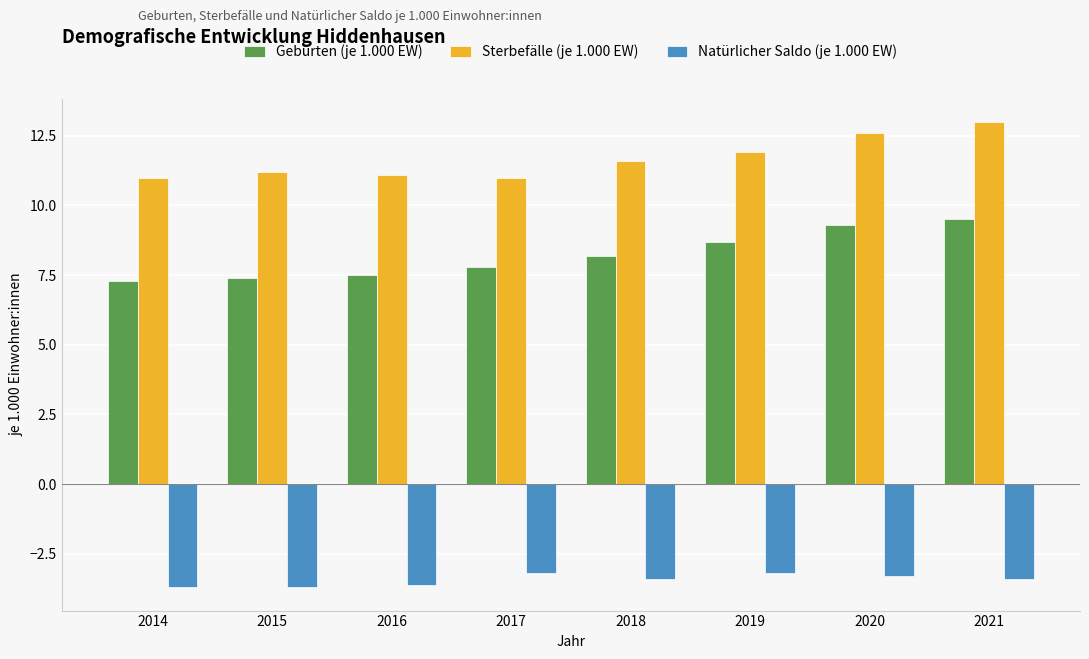

Are the bars horizontal?

No